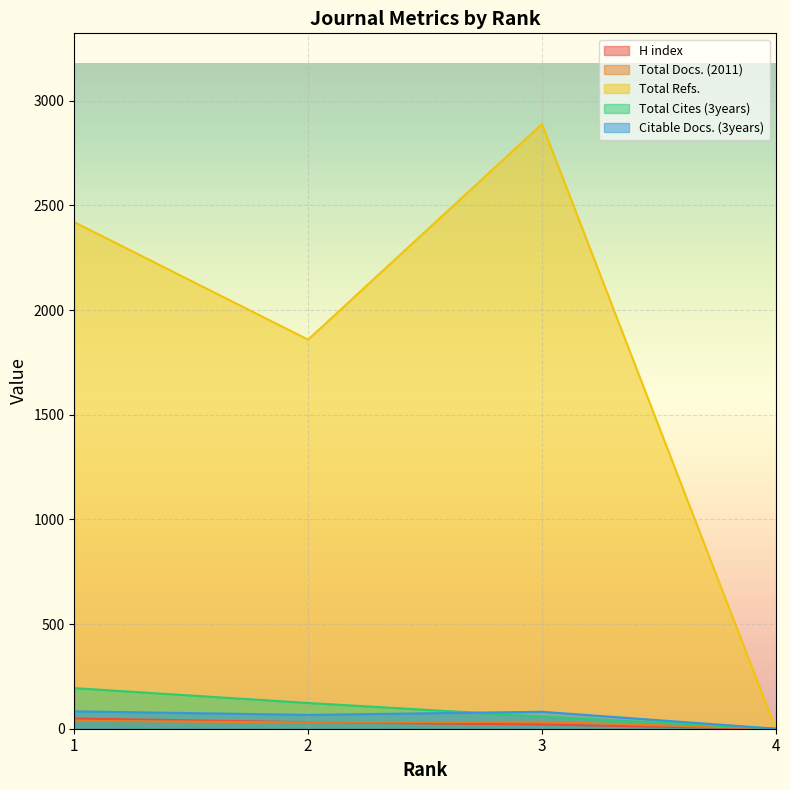

In Total Docs. (2011), how many points are higher than both neighbors (excluding endpoints)?

1